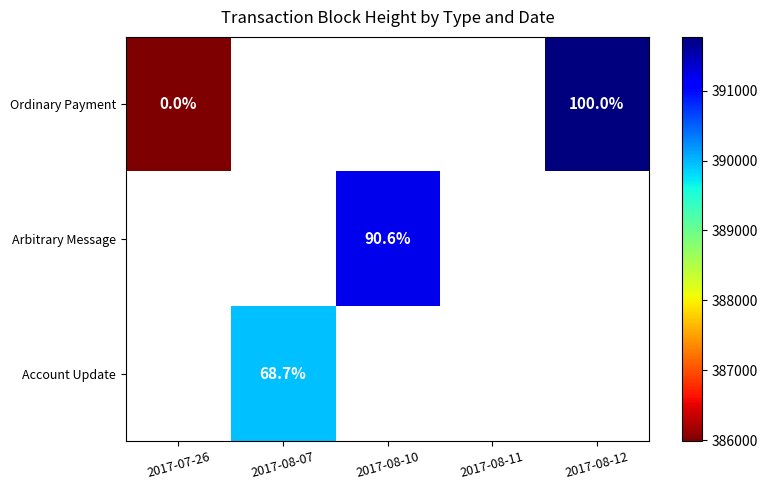

Is it true that Ordinary Payment equals 100.0 at 2017-08-12?

True